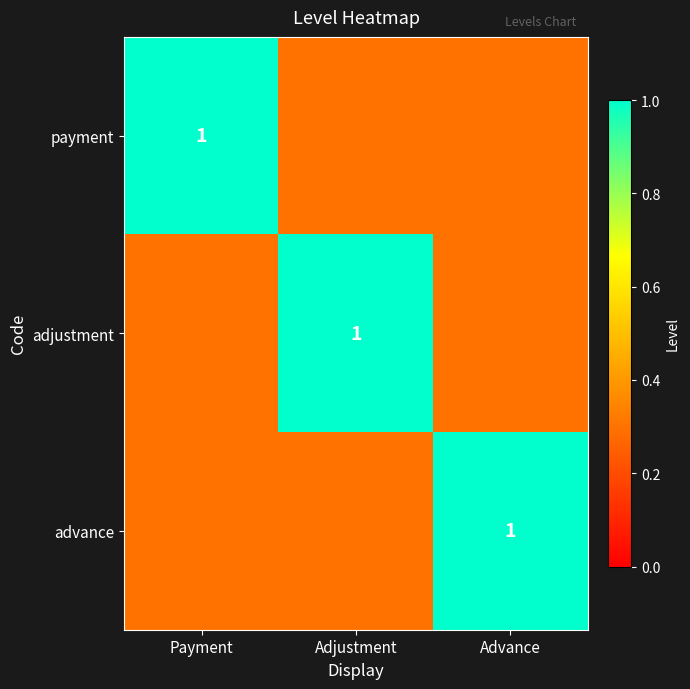

True or false: payment has a value of 1.0 at Payment.

True